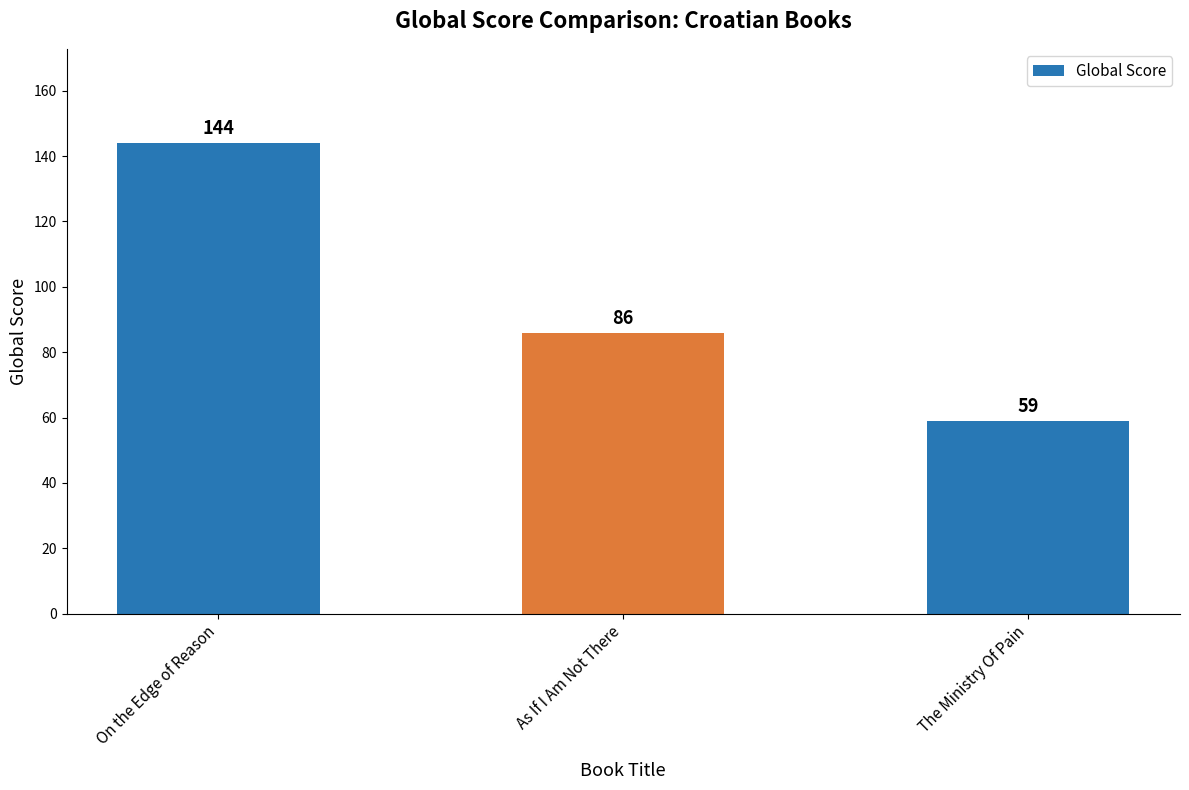

What is the value of the 2nd bar from the left?

86